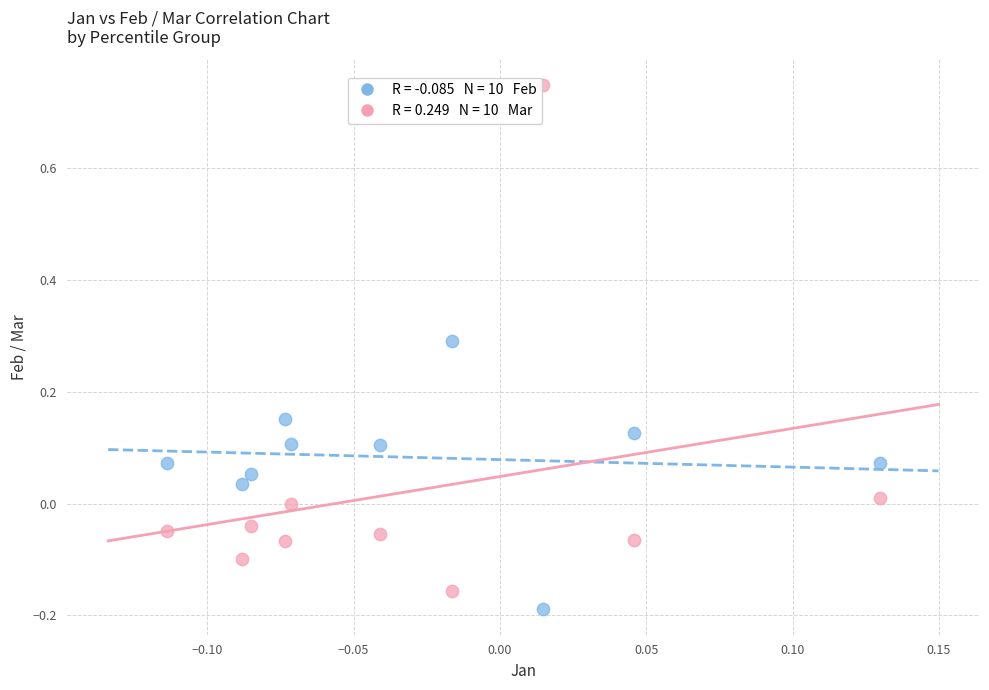

Across all data points, what is the range of Y values (max minus min)?

0.9